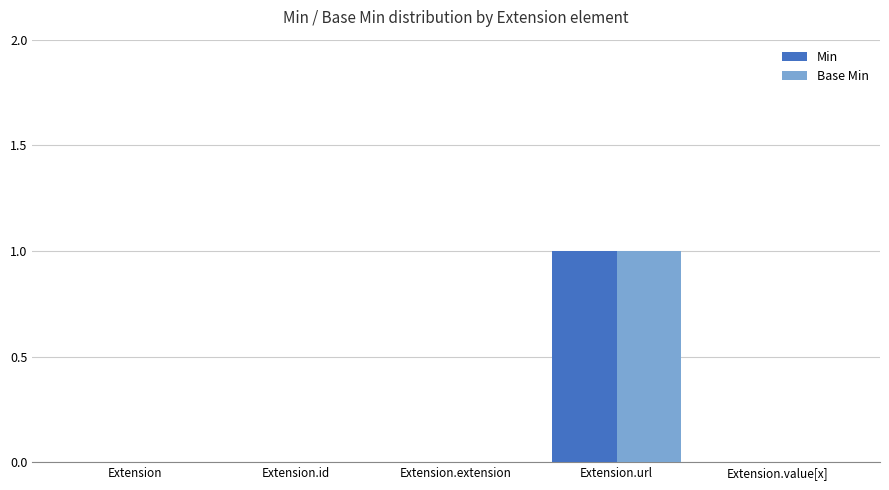

The value of Base Min at Extension.value[x] is 0. True or false?

True